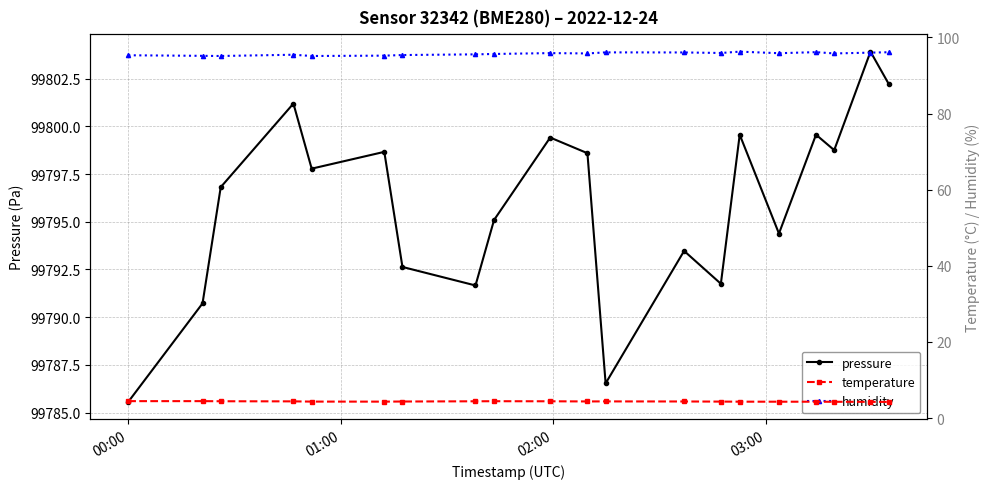

What is the value of the pressure point at the 11th from the left?

99798.6